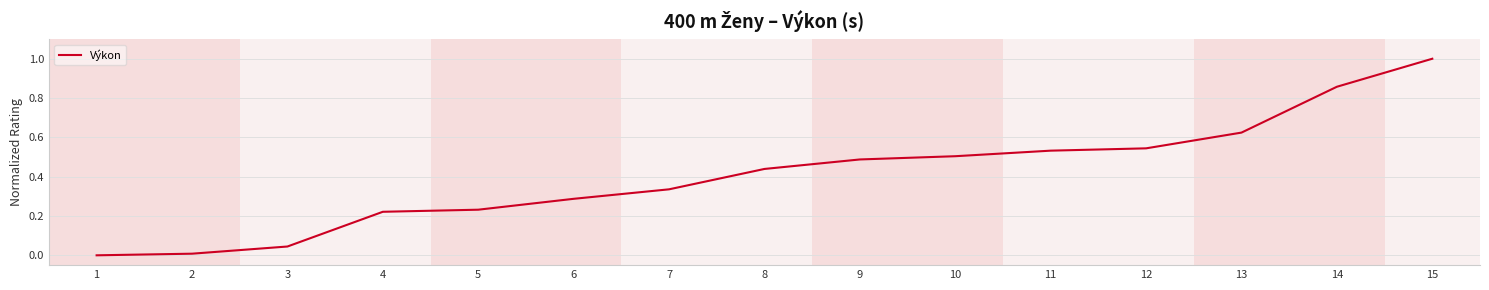

Between 3 and 2, which is larger?

3